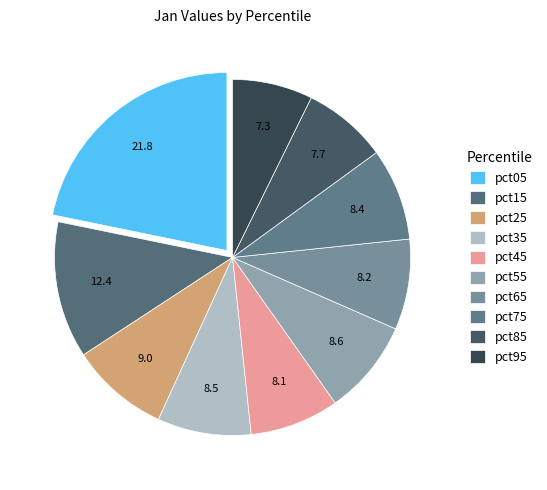

What portion of the pie excludes pct85?

92.3%